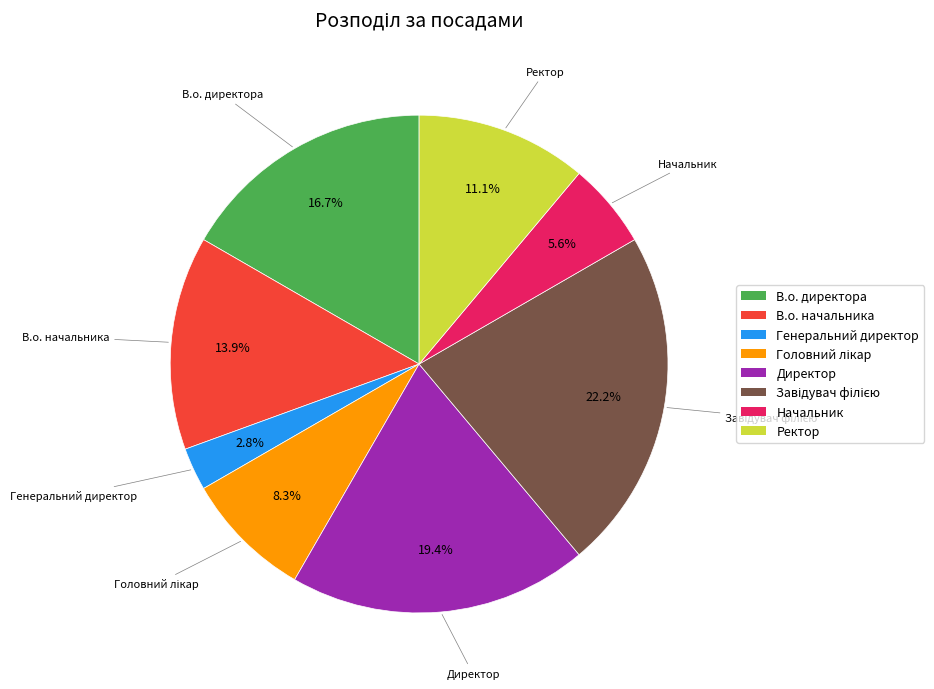

Between Директор and В.о. директора, which is larger?

Директор